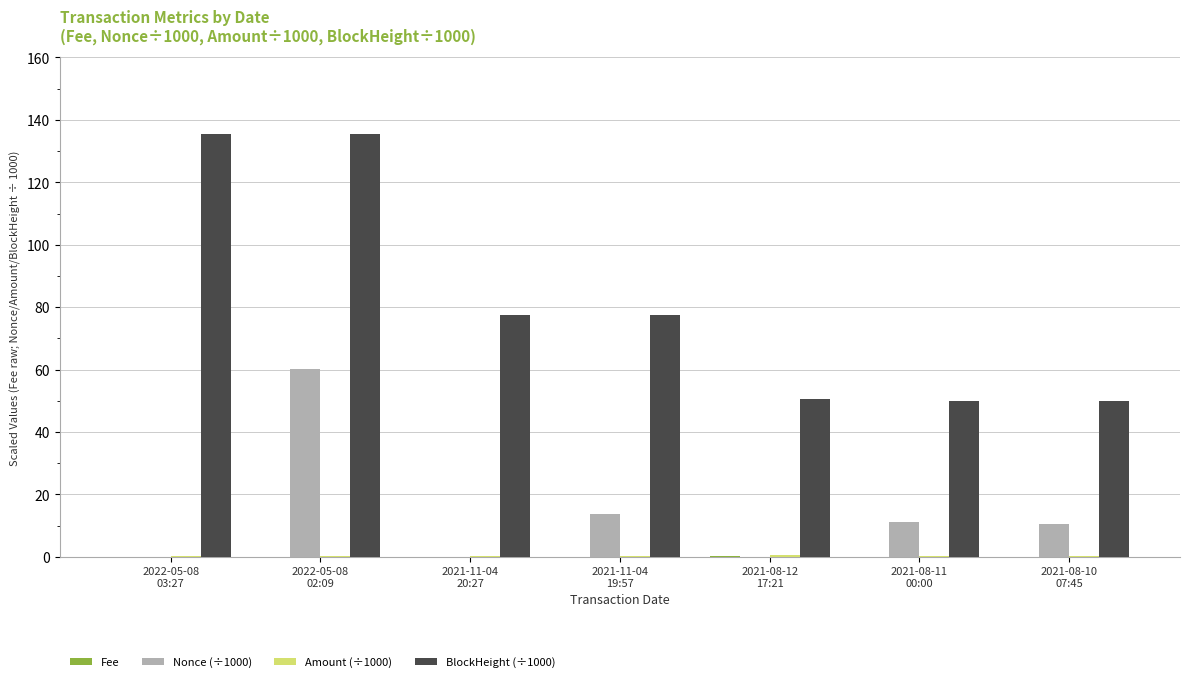

How many groups of bars are there?

7